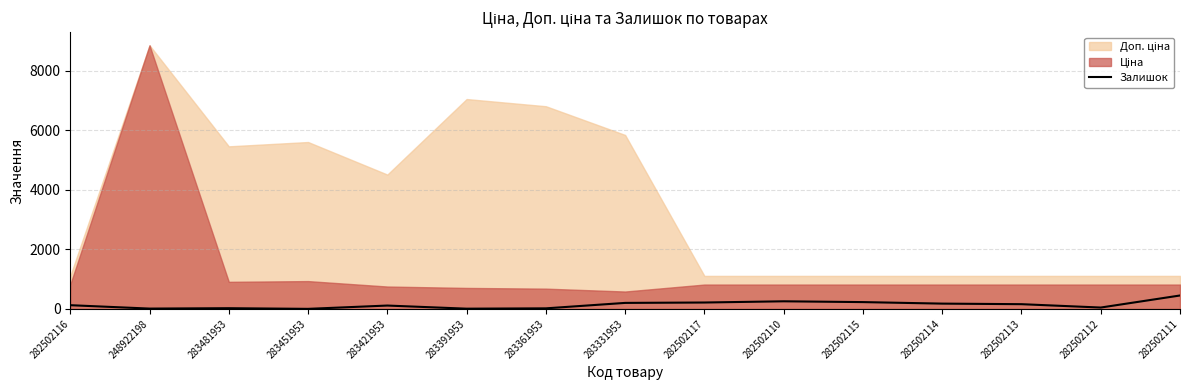

Does the chart display data point markers on the line(s)?

No